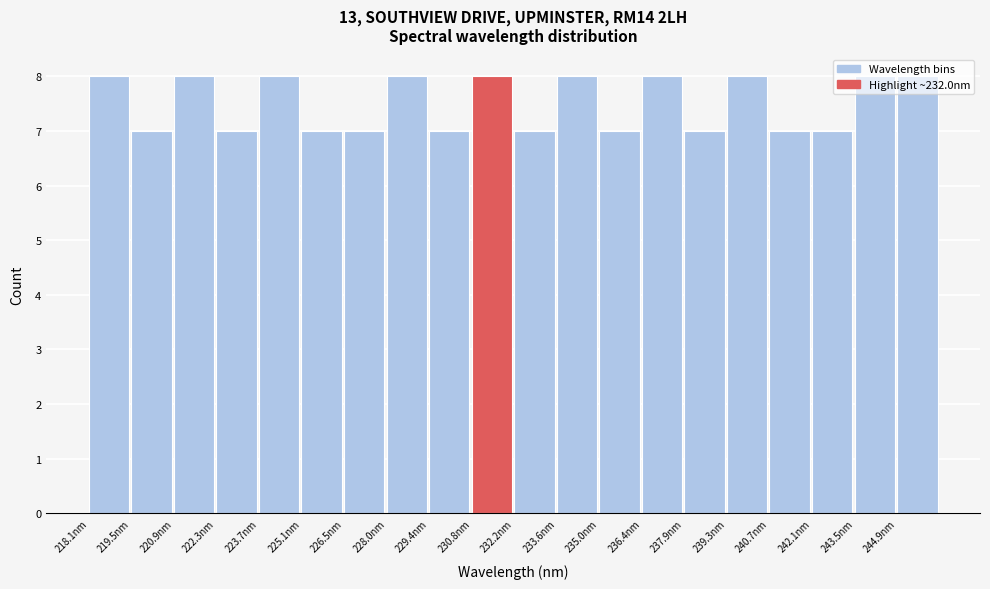

How tall is the bar that spans 225.2 to 226.6 on the x-axis? Neither the bar edges nor the heights are printed on the chart, so give them approximately, as read against the axes.

7